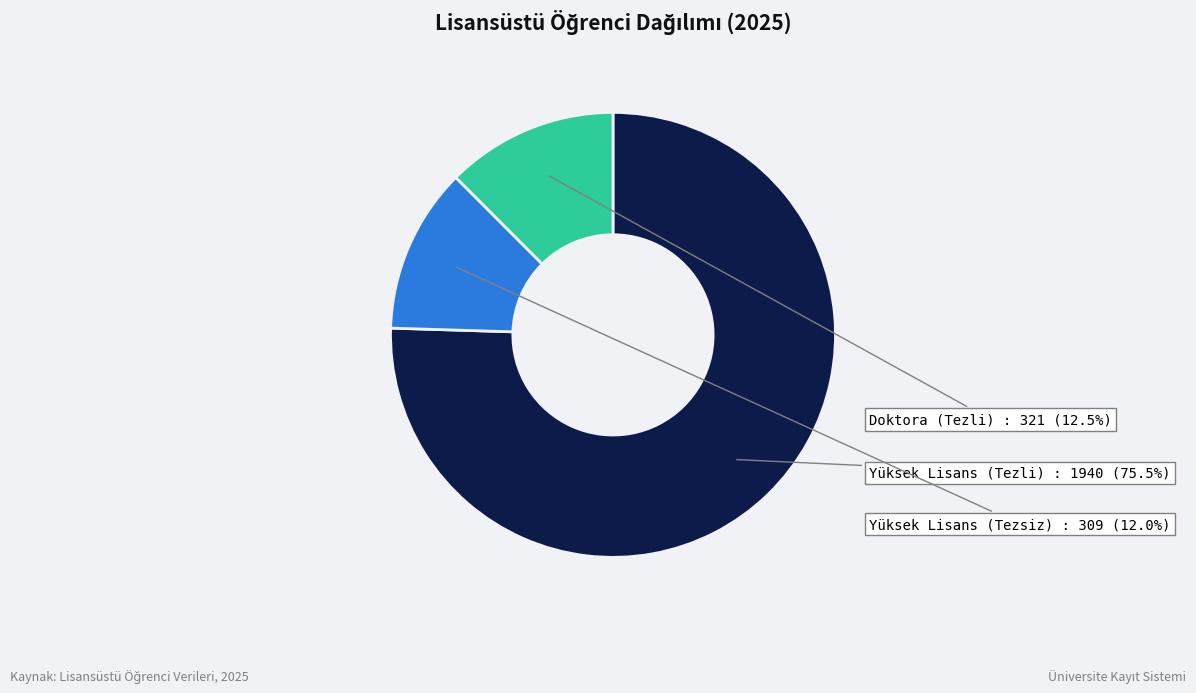

Is there any slice that represents more than half of the pie?

Yes